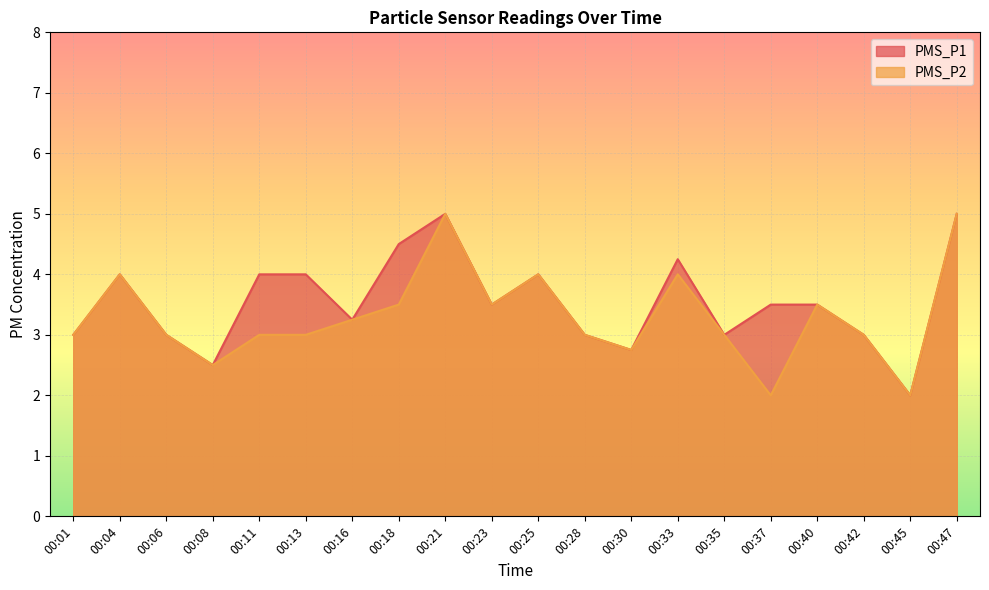

List the series in order of their peak value, lowest first.

PMS_P1, PMS_P2